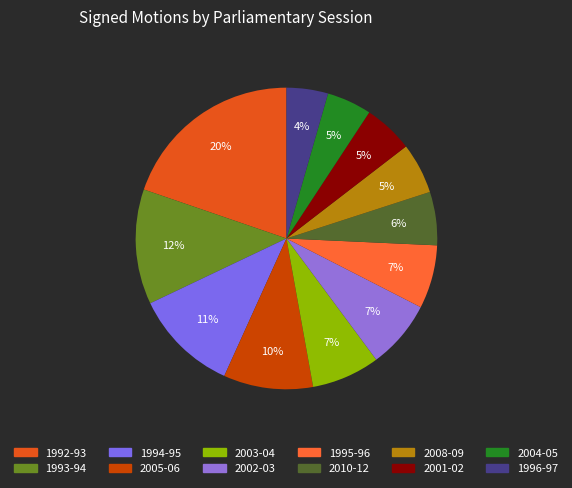

To the nearest percent, what percentage of the pie is 2005-06?

10%